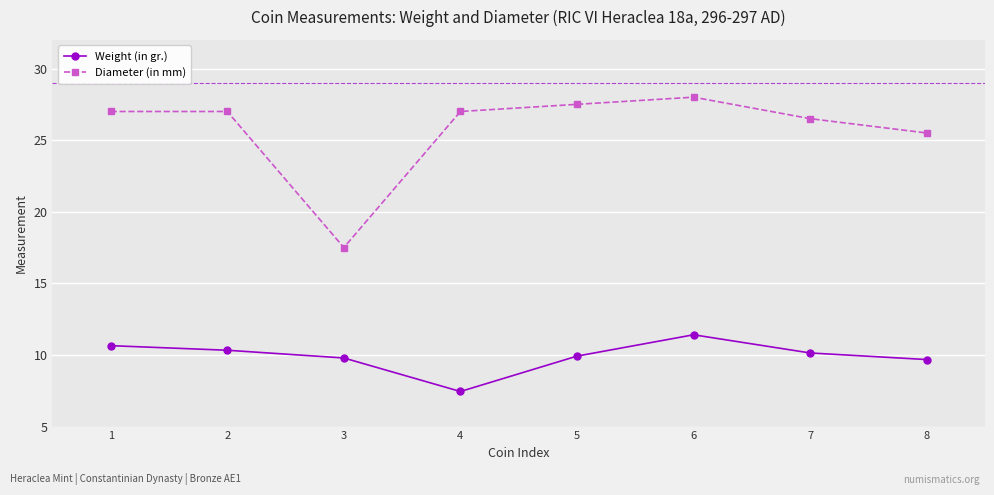

True or false: Diameter (in mm) and Weight (in gr.) cross at least once.

False